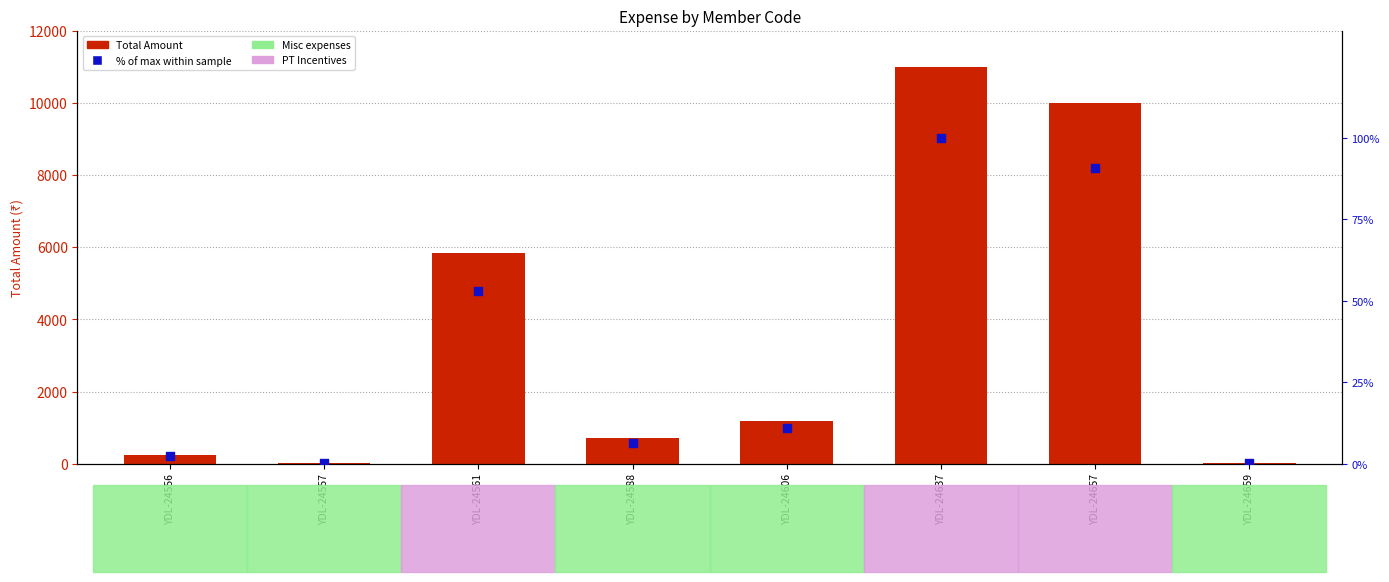

Which series reaches the maximum Y coordinate?

Total Amount